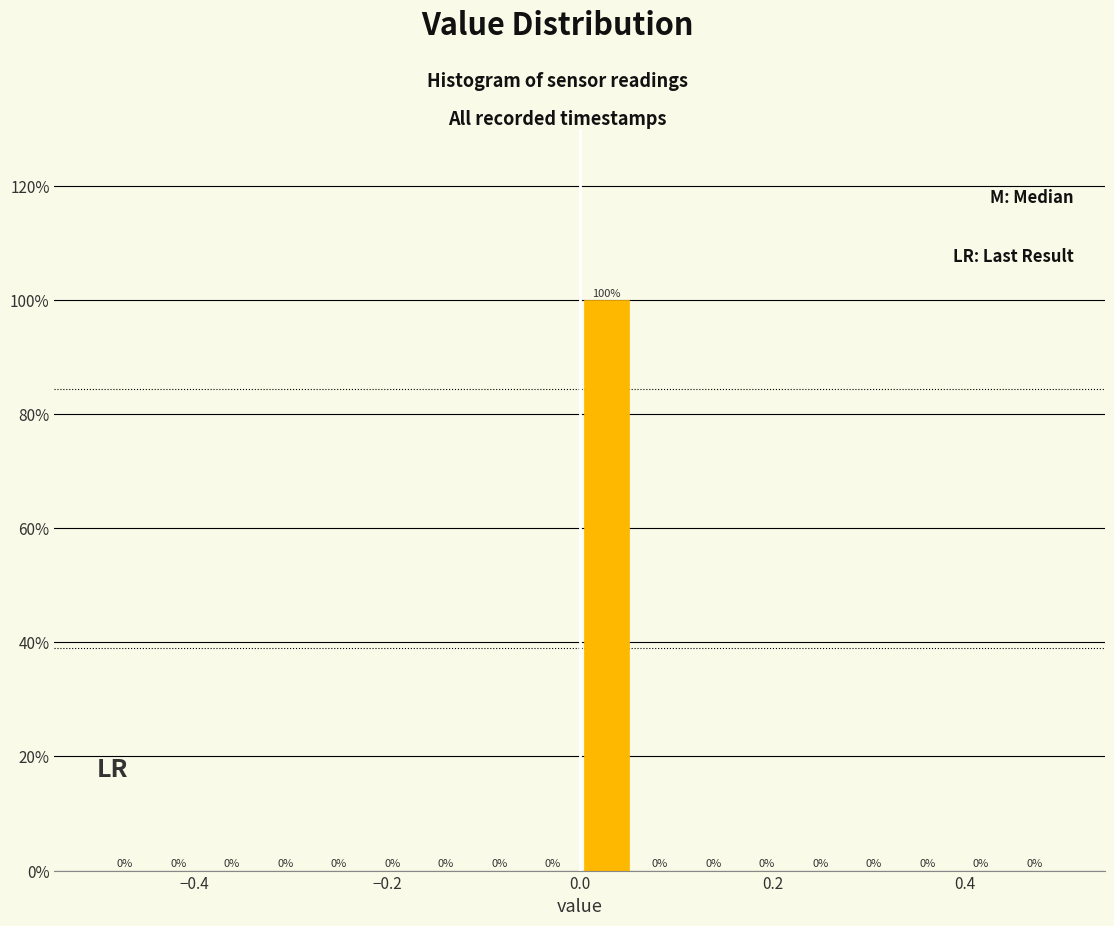

Around what value on the x-axis is the tallest bar? Give the approximate position of its centre, as read against the axis.

0.02